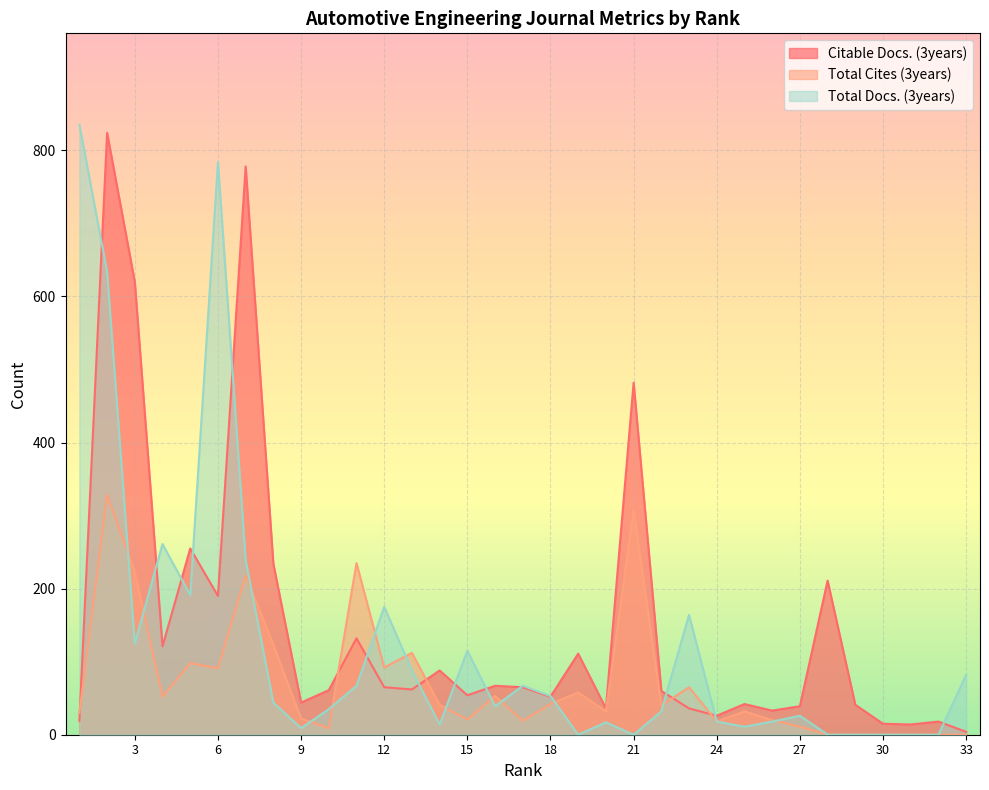

At which category is the sum across all series the highest?

2